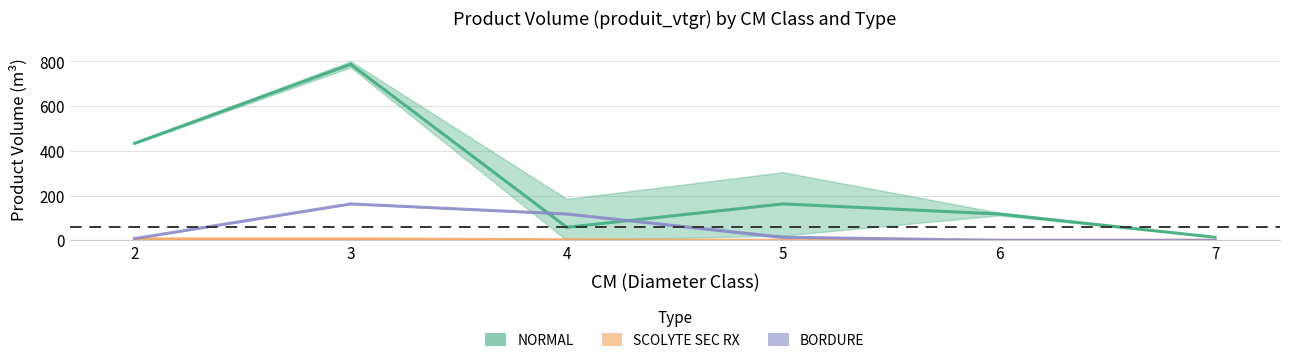

What is the value of the SCOLYTE SEC RX point at the 3rd from the left?

2.7